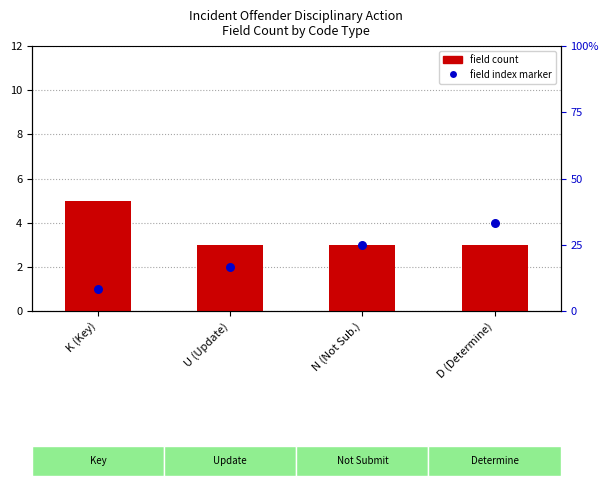

Which series contains the highest Y value?

field count